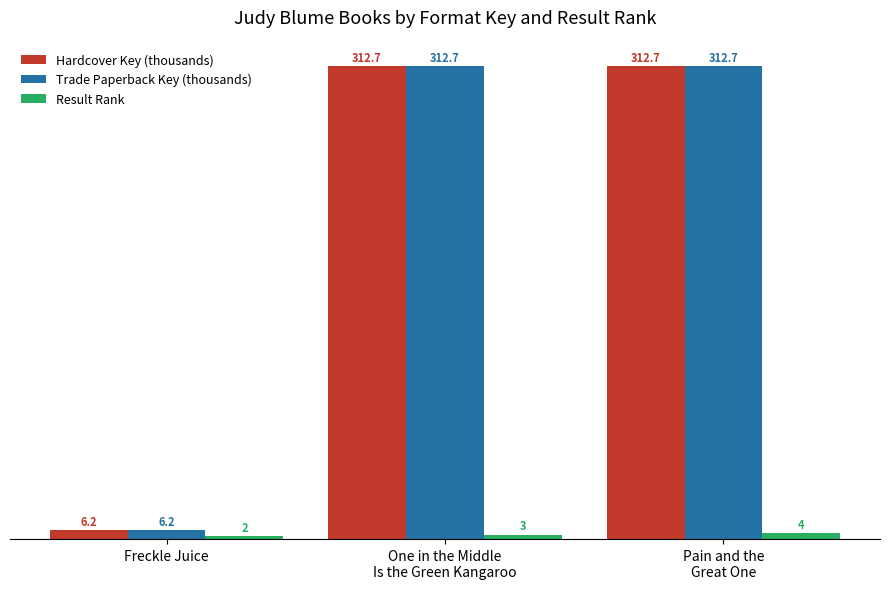

Is it true that Trade Paperback Key (thousands) equals 312.7 at One in the Middle
Is the Green Kangaroo?

True